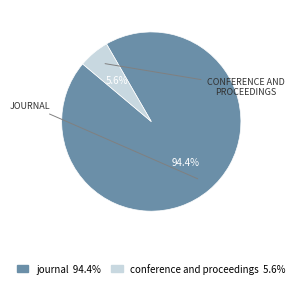

Which has a higher value, conference and proceedings 5.6% or journal 94.4%?

journal 94.4%